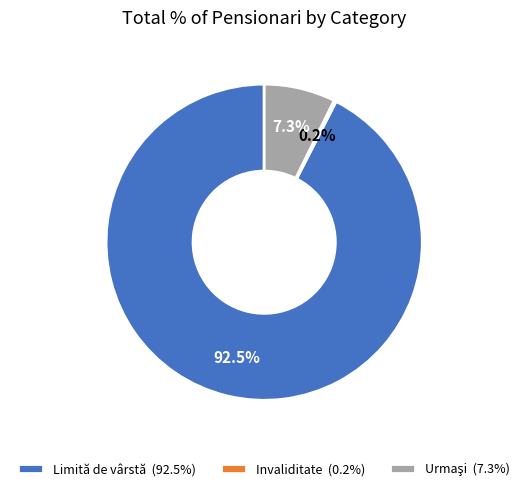

What portion of the pie excludes Limită de vârstă (92.5%)?

7.5%